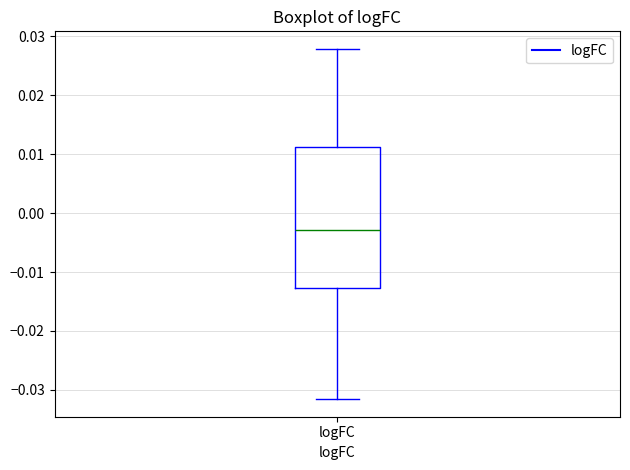

Transcribe this box plot: give where the median line is, the range the box spans, and where the two whiskers end, as read against the y-axis. The values are not printed on the chart, so give them approximately, as read against the axis.

median -0.003, box -0.013 to 0.011, whiskers -0.032 to 0.028